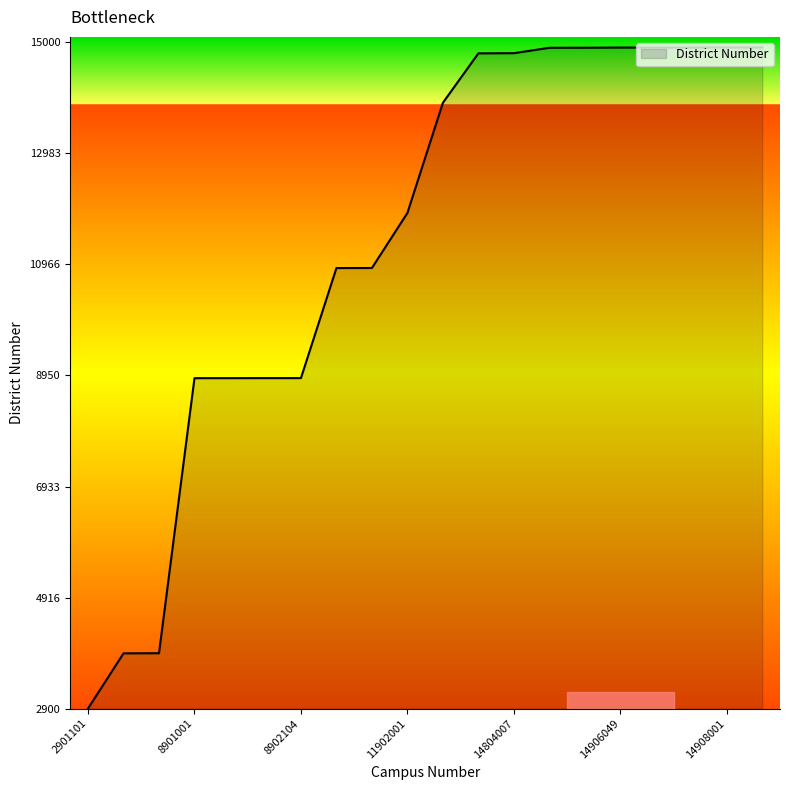

What is the difference between the maximum and minimum values?

12007